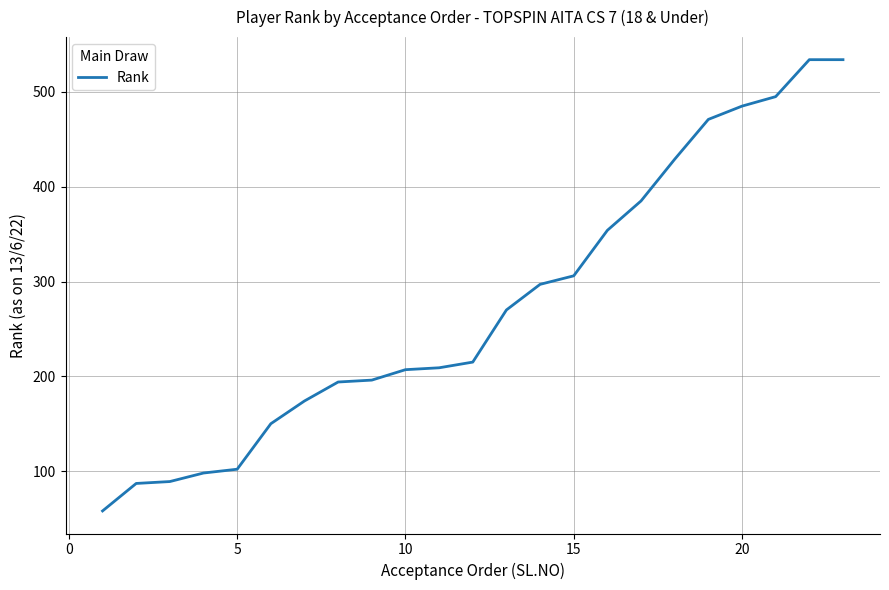

What is the maximum value shown in the chart?

534